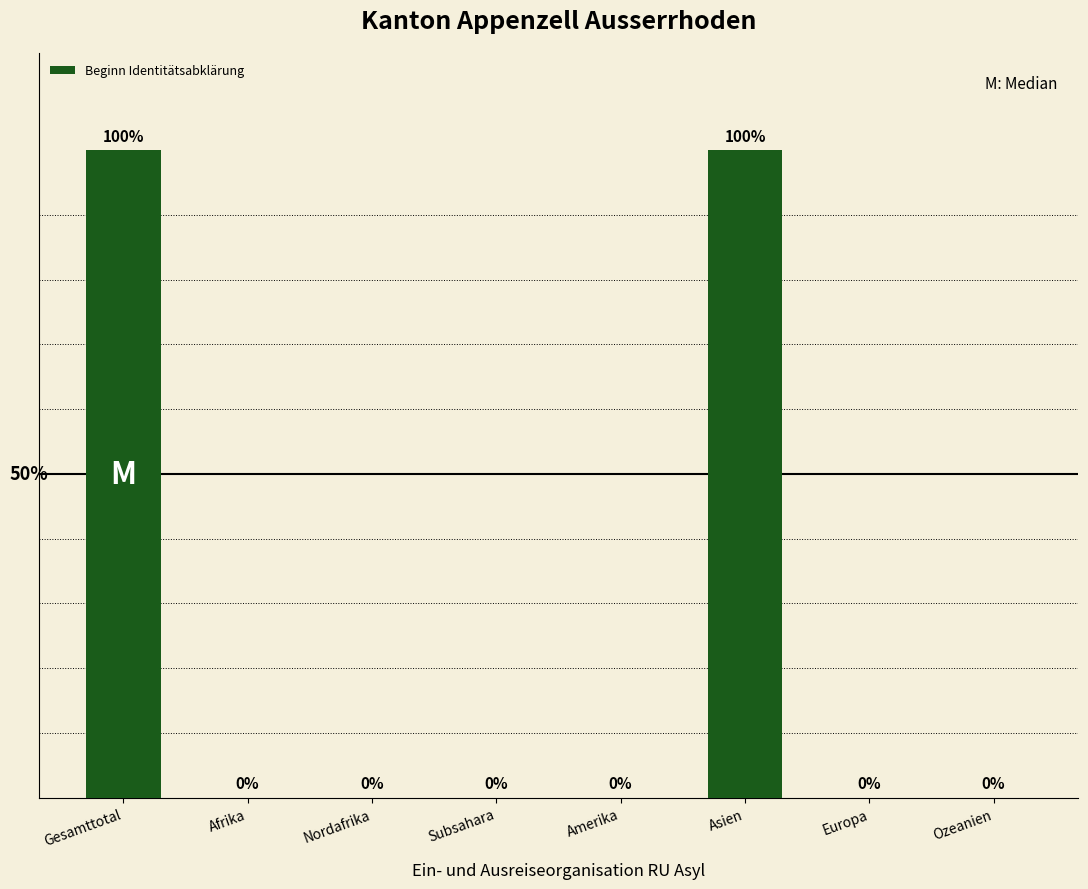

Between Asien and Afrika, which is larger?

Asien